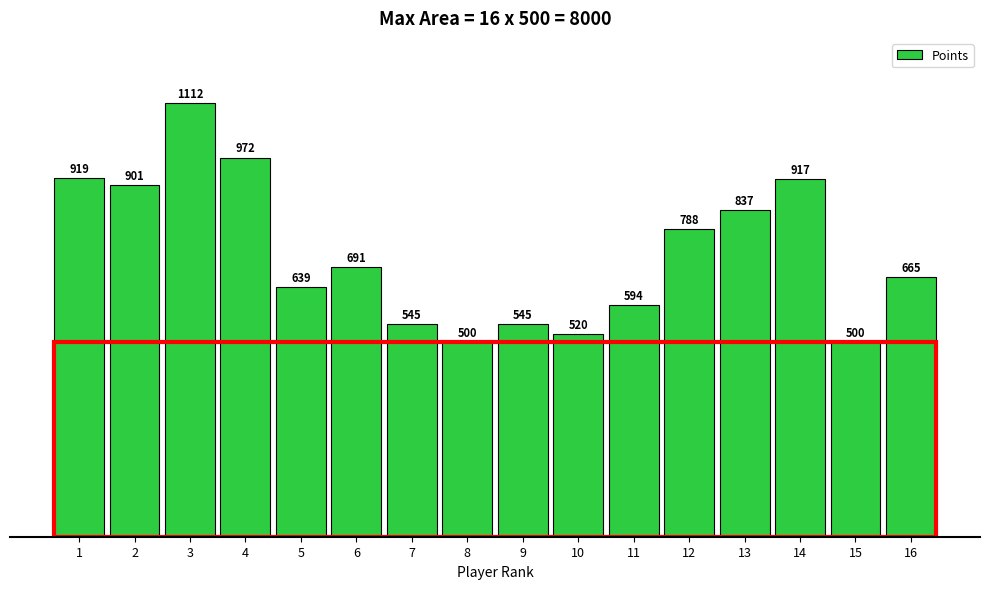

Reading left to right, what are all the values shown in this chart?

1=919	2=901	3=1112	4=972	5=639	6=691	7=545	8=500	9=545	10=520	11=594	12=788	13=837	14=917	15=500	16=665